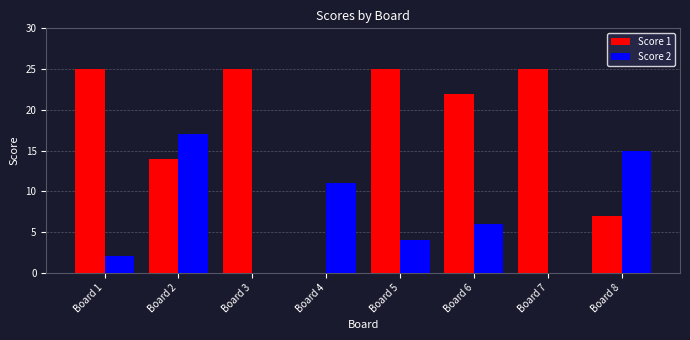

Reading right to left, transcribe all the data shown in this chart.

Score 1: Board 8=7	Board 7=25	Board 6=22	Board 5=25	Board 4=0	Board 3=25	Board 2=14	Board 1=25
Score 2: Board 8=15	Board 7=0	Board 6=6	Board 5=4	Board 4=11	Board 3=0	Board 2=17	Board 1=2